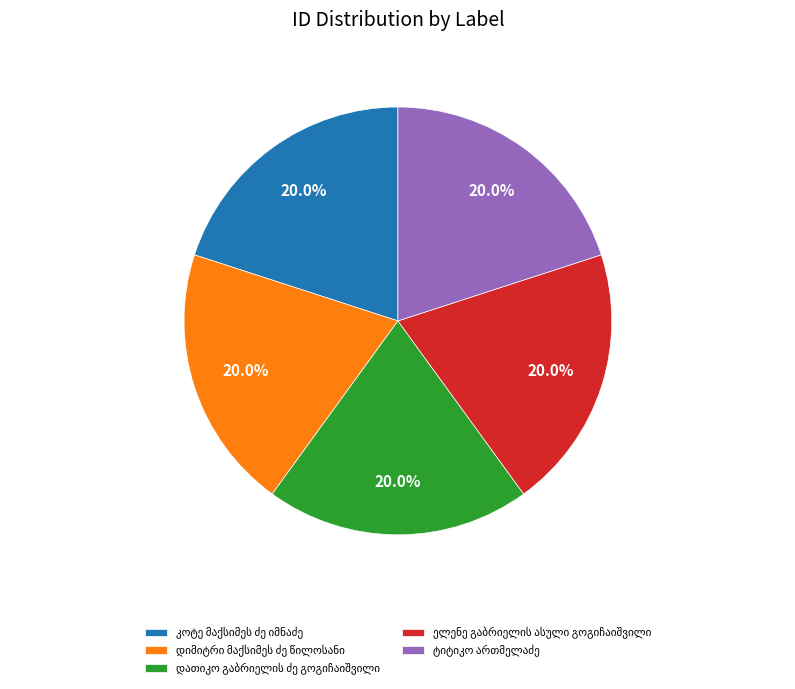

Is there any slice that represents more than half of the pie?

No